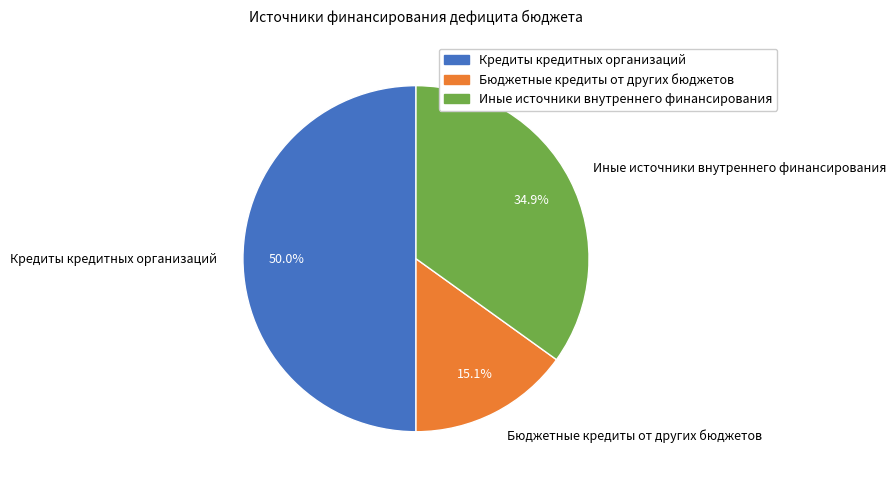

Between Кредиты кредитных организаций and Бюджетные кредиты от других бюджетов, which is larger?

Кредиты кредитных организаций